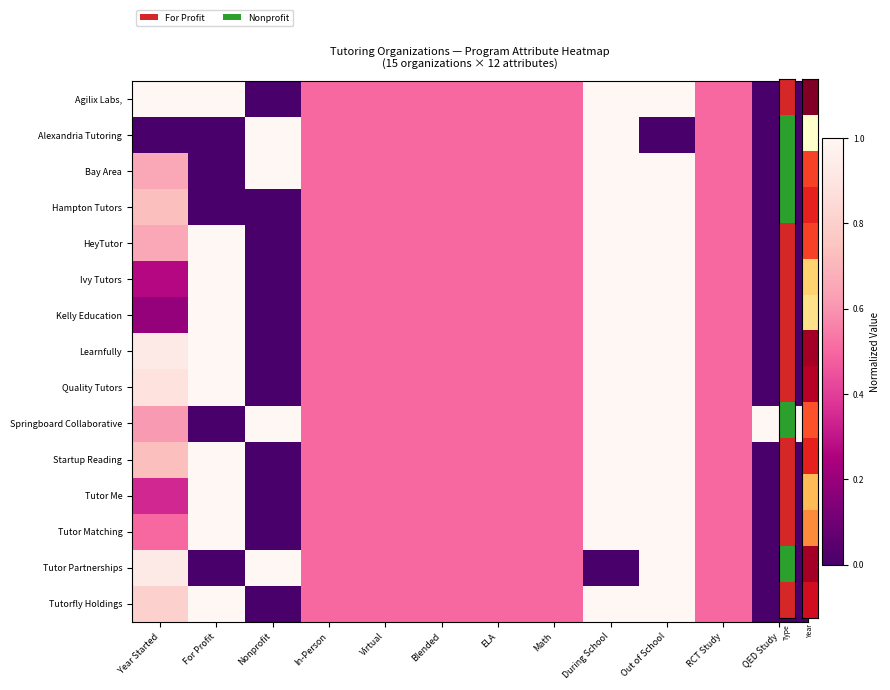

At which category does the chart reach its minimum across all series?

Nonprofit